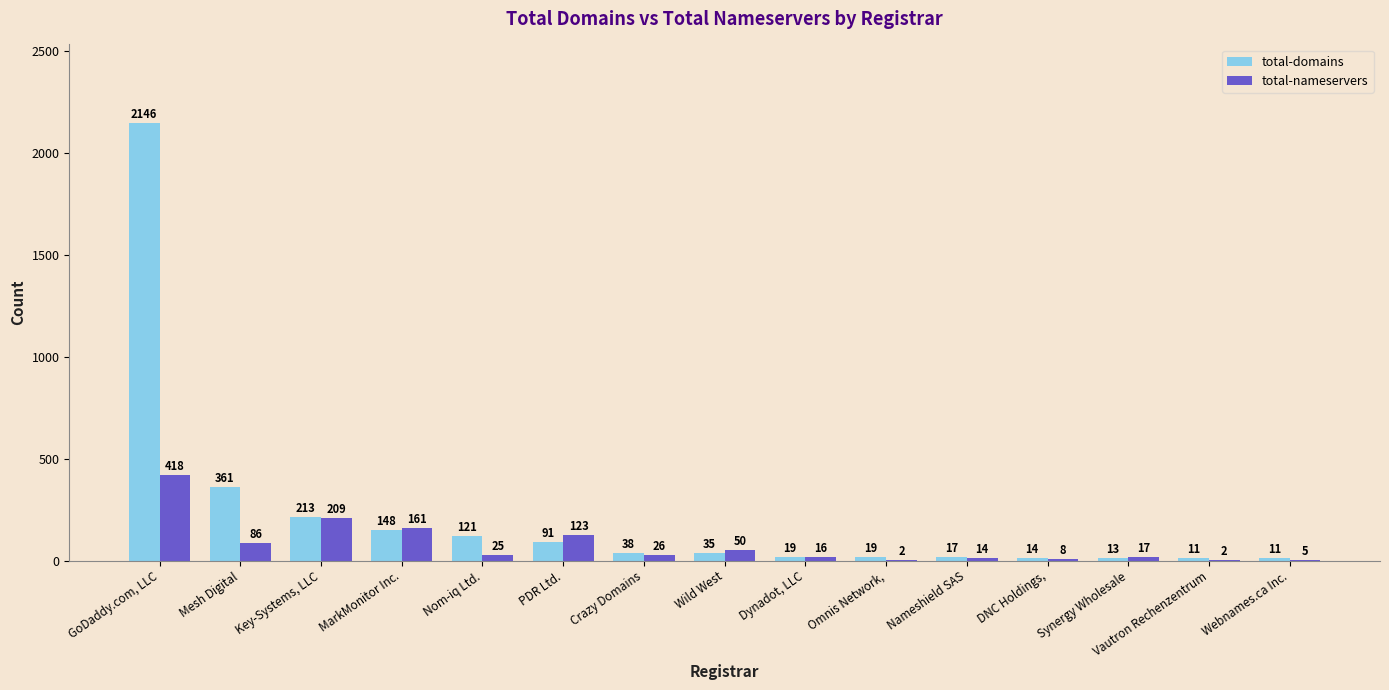

At which label does total-domains reach its peak?

GoDaddy.com, LLC